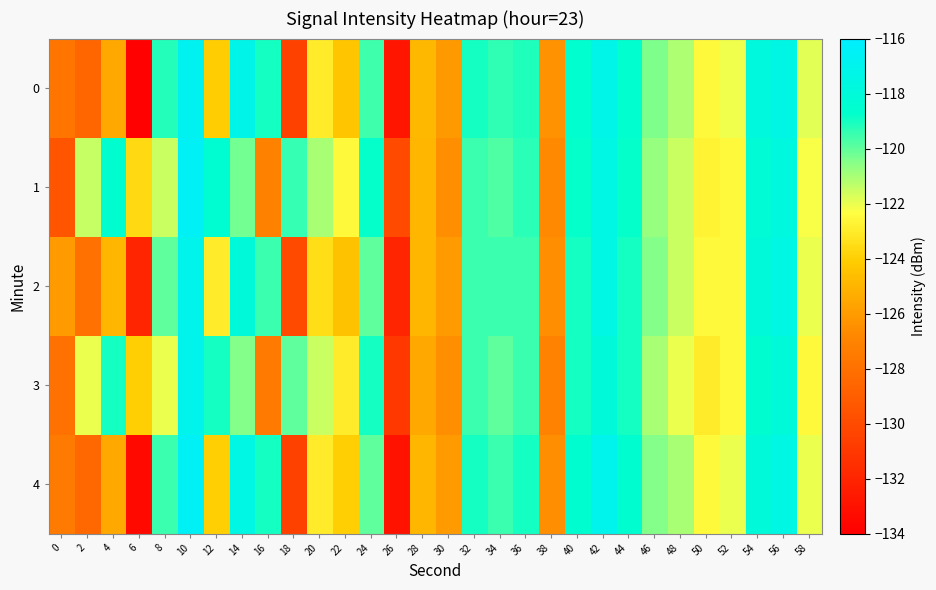

At 44, list the series in order from smallest to largest.

2, 3, 1, 0, 4